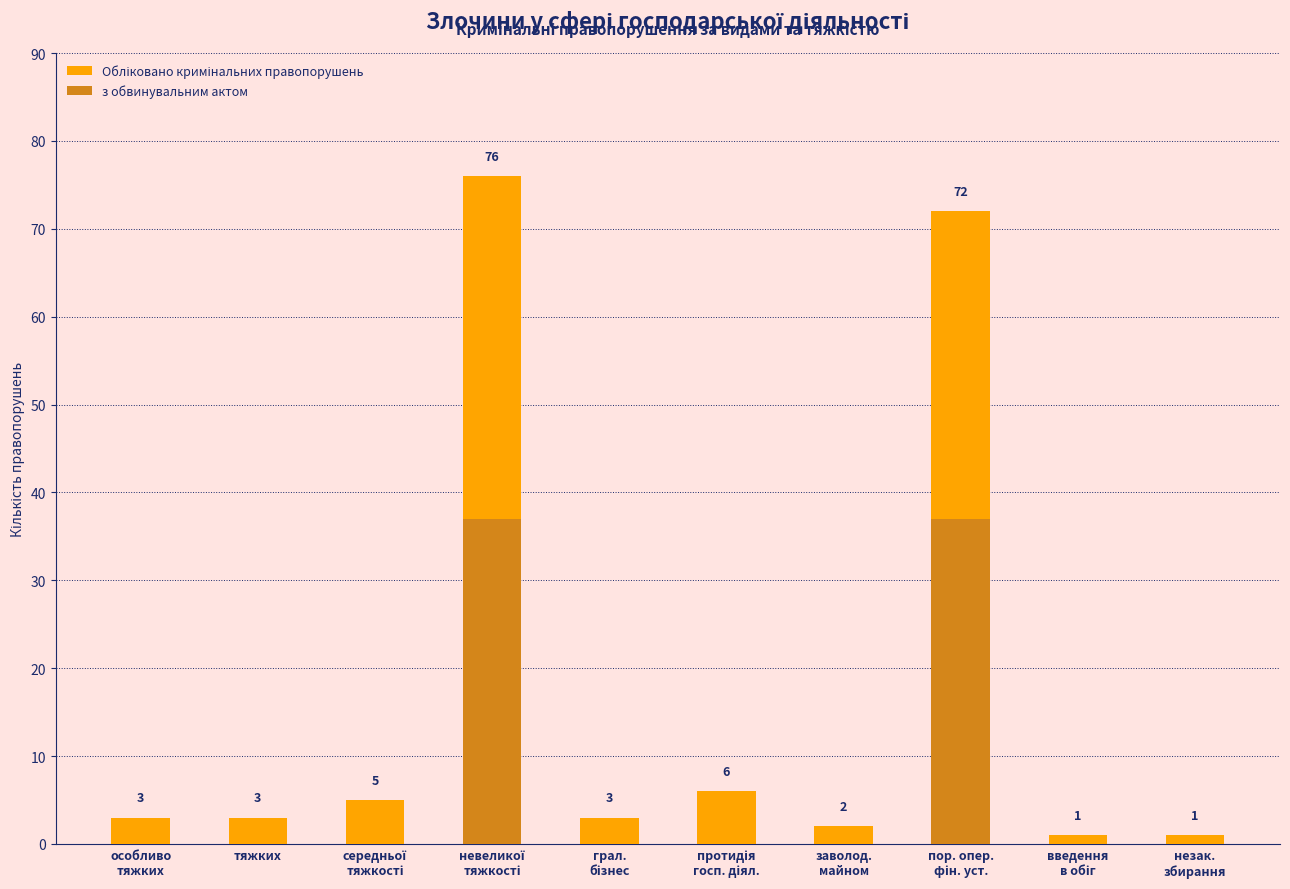

What is the total value across all series at введення
в обіг?

1